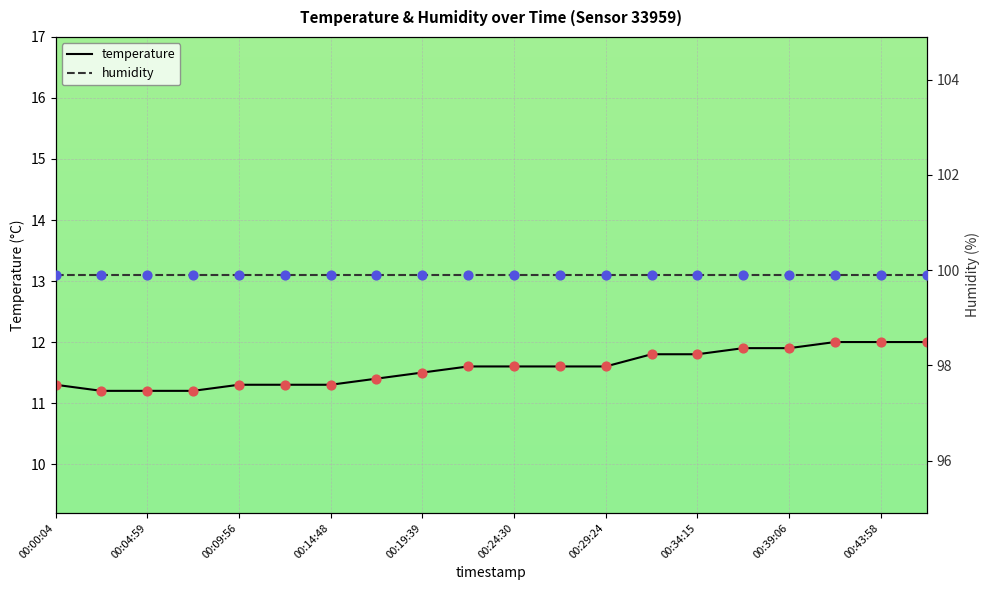

At how many categories does at least one series exceed 79?

20